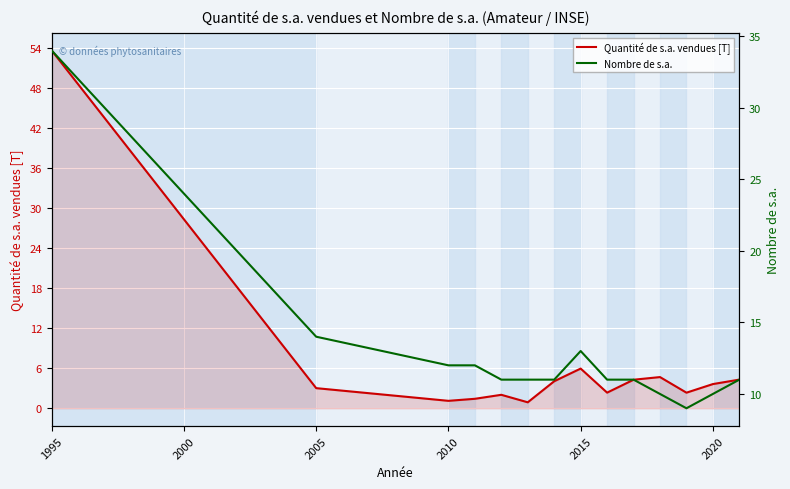

True or false: Quantité de s.a. vendues [T] and Nombre de s.a. intersect in this chart.

True